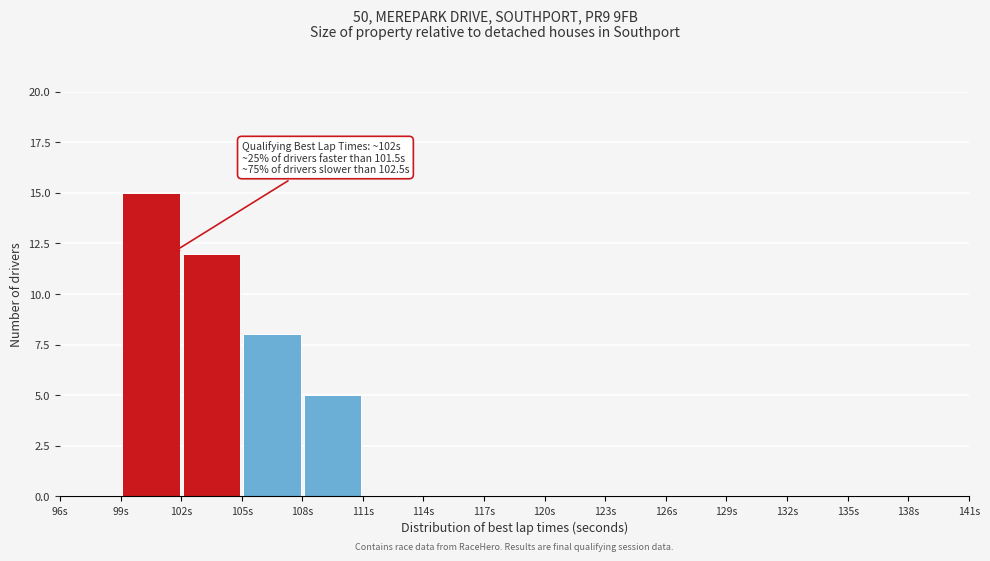

Which range on the x-axis has the tallest bar?

99 to 102